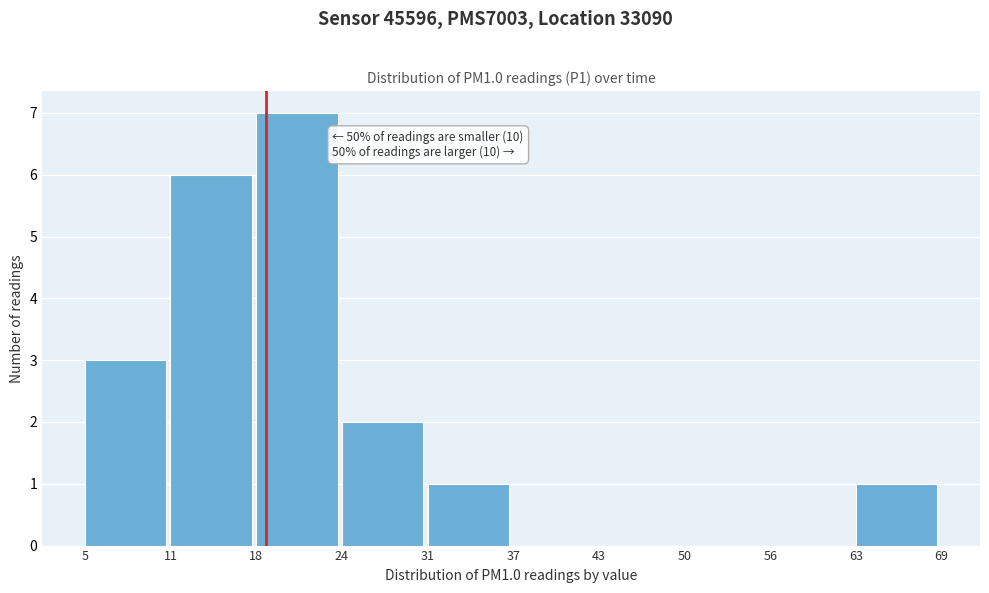

Over which range of the x-axis is the bar tallest?

18 to 24